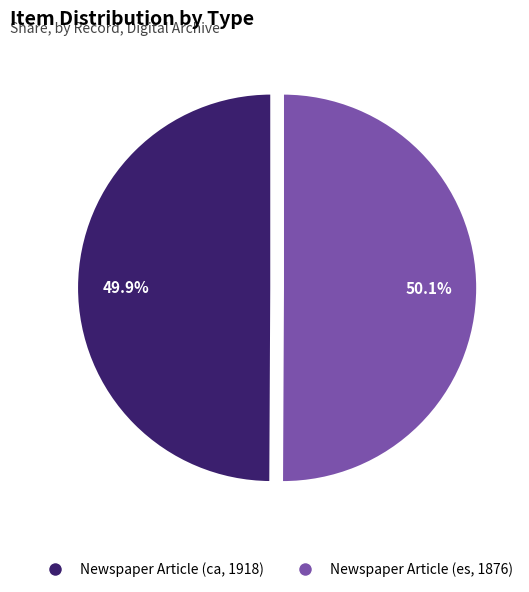

Does any single category account for the majority?

Yes